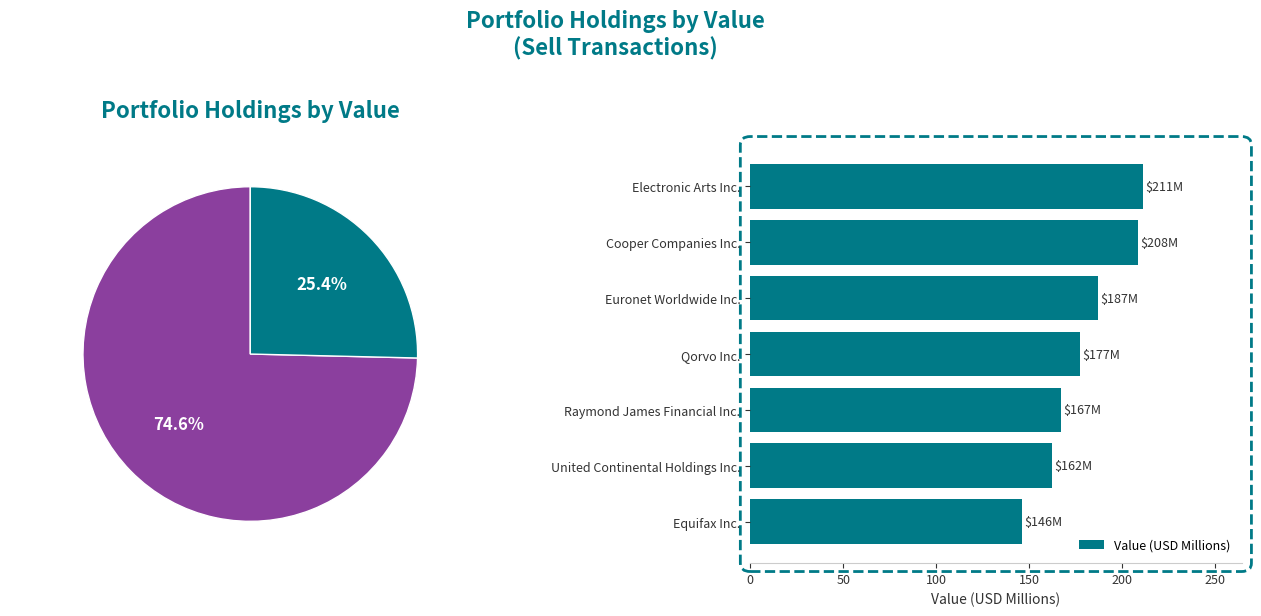

What is the difference between the maximum and minimum values in the Value (USD Millions) series?

65.0